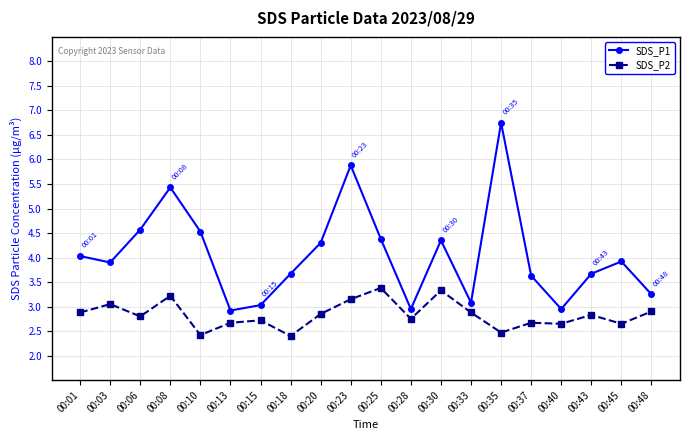

Where does the SDS_P1 series first go above 3?

00:01